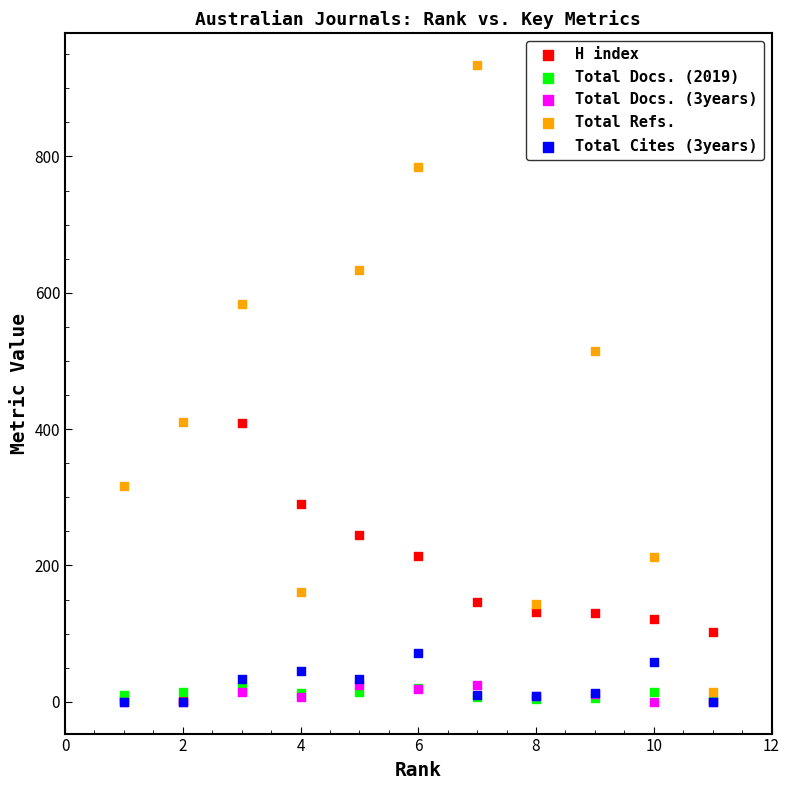

What are all the series names shown in the legend?

H index, Total Docs. (2019), Total Docs. (3years), Total Refs., Total Cites (3years)